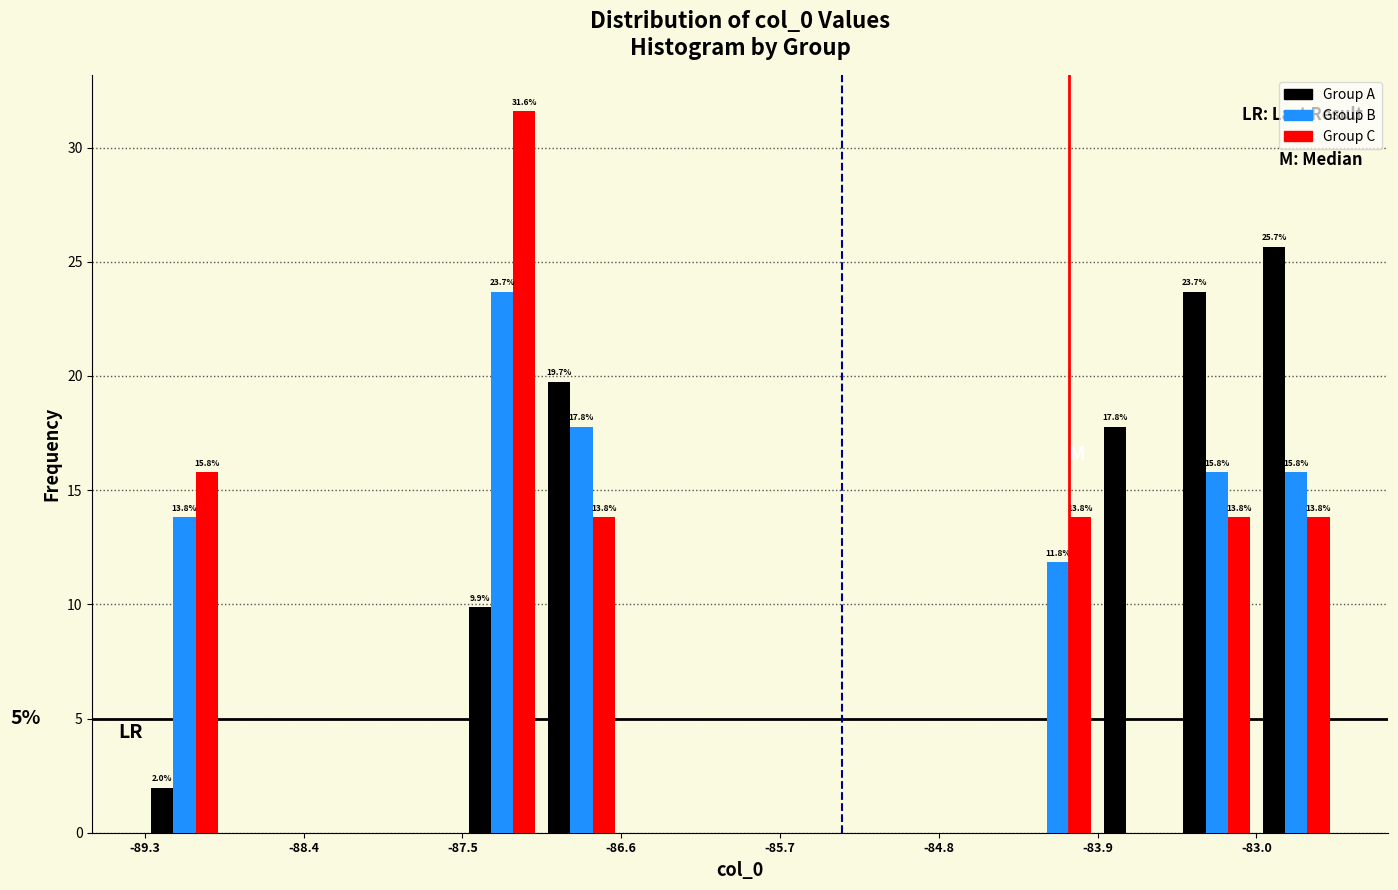

In the Group A series, which range on the x-axis has the tallest bar?

-83.0 to -82.5